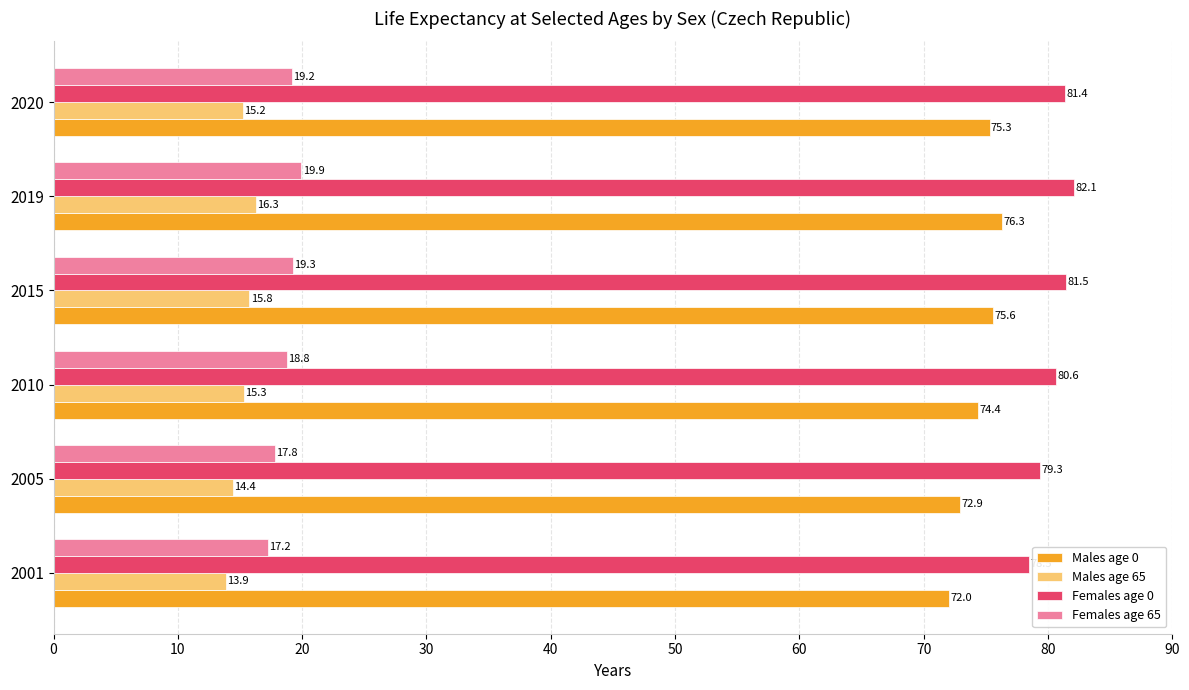

What is the difference between the highest and lowest values at 2001?

64.6